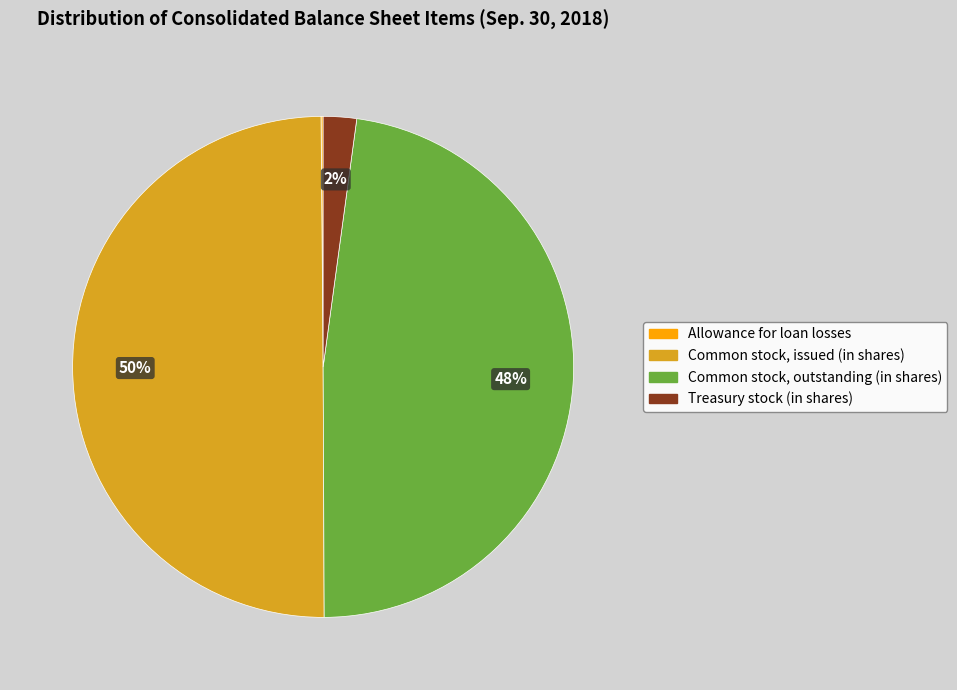

To the nearest percent, what percentage of the pie is Common stock, outstanding (in shares)?

48%